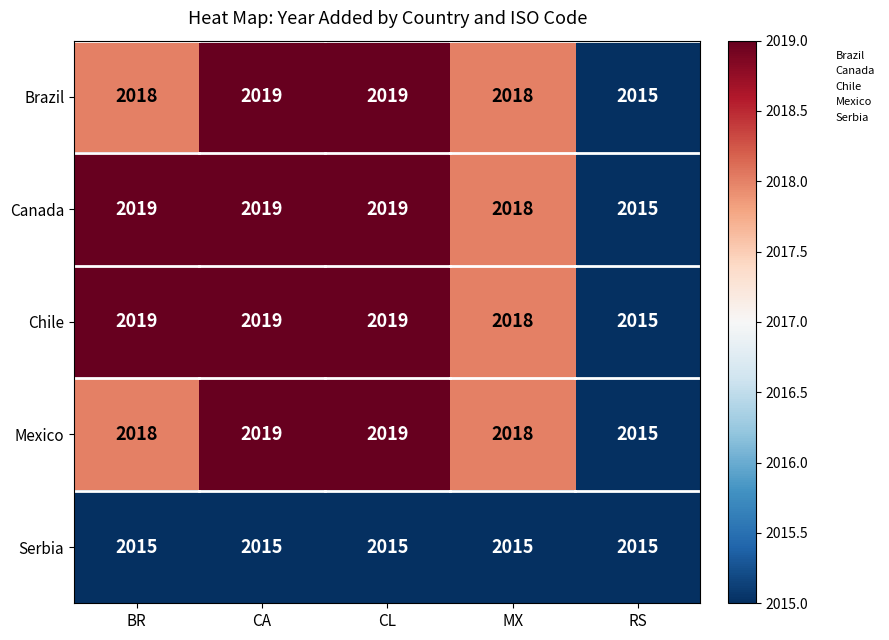

At which label is Canada closest to 2017?

MX